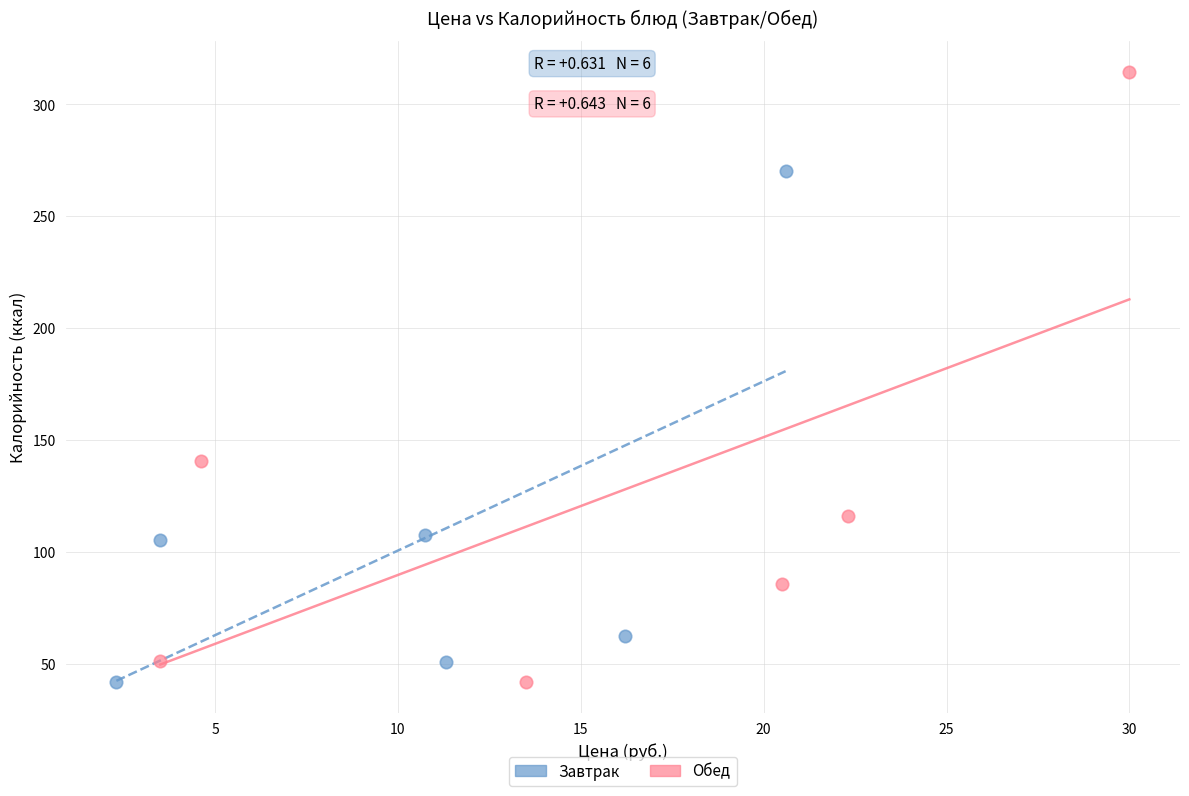

Which series has the widest spread of Y values?

Обед